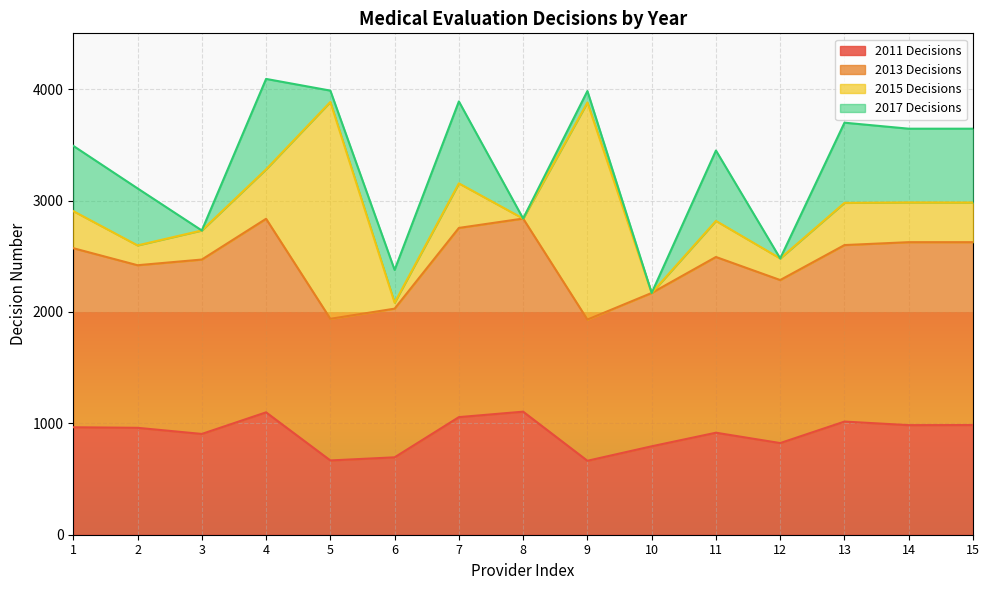

What are all the series names shown in the legend?

2011 Decisions, 2013 Decisions, 2015 Decisions, 2017 Decisions